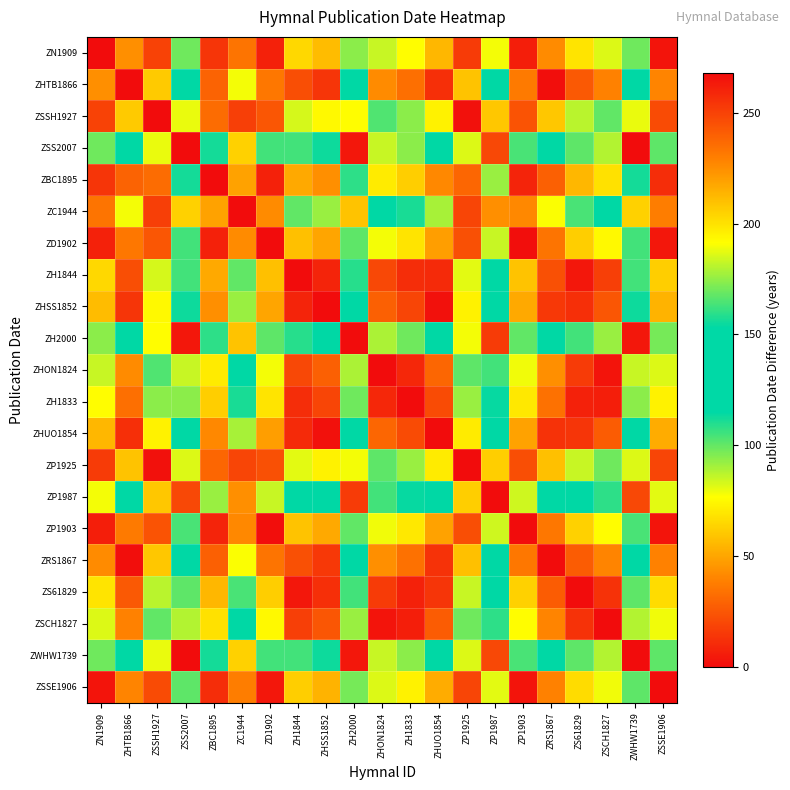

List the series in order of their peak value, highest first.

ZSS2007, ZWHW1739, ZH2000, ZP1987, ZC1944, ZSSH1927, ZP1925, ZHON1824, ZSCH1827, ZH1833, ZN1909, ZS61829, ZSSE1906, ZP1903, ZD1902, ZH1844, ZBC1895, ZHSS1852, ZHUO1854, ZHTB1866, ZRS1867